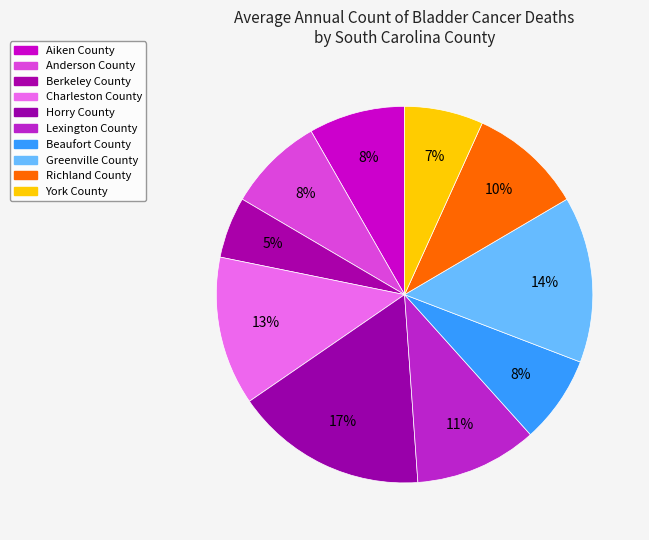

Does any single category account for the majority?

No